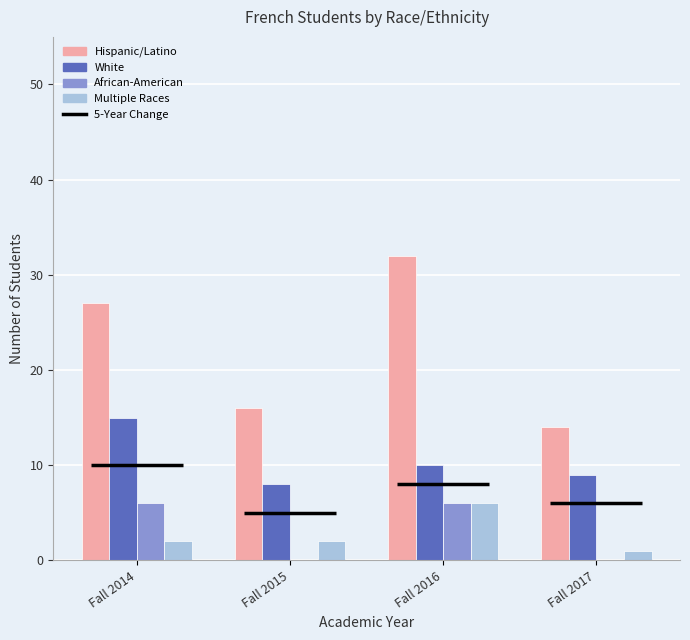

At how many categories does at least one series exceed 31?

1